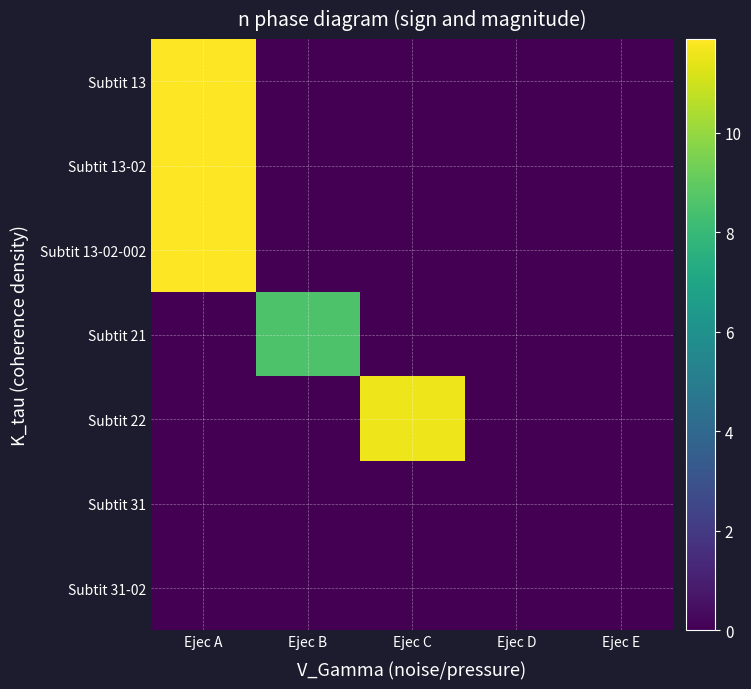

Rank the series at Ejec D from lowest to highest value.

Subtit 13, Subtit 13-02, Subtit 13-02-002, Subtit 21, Subtit 22, Subtit 31, Subtit 31-02